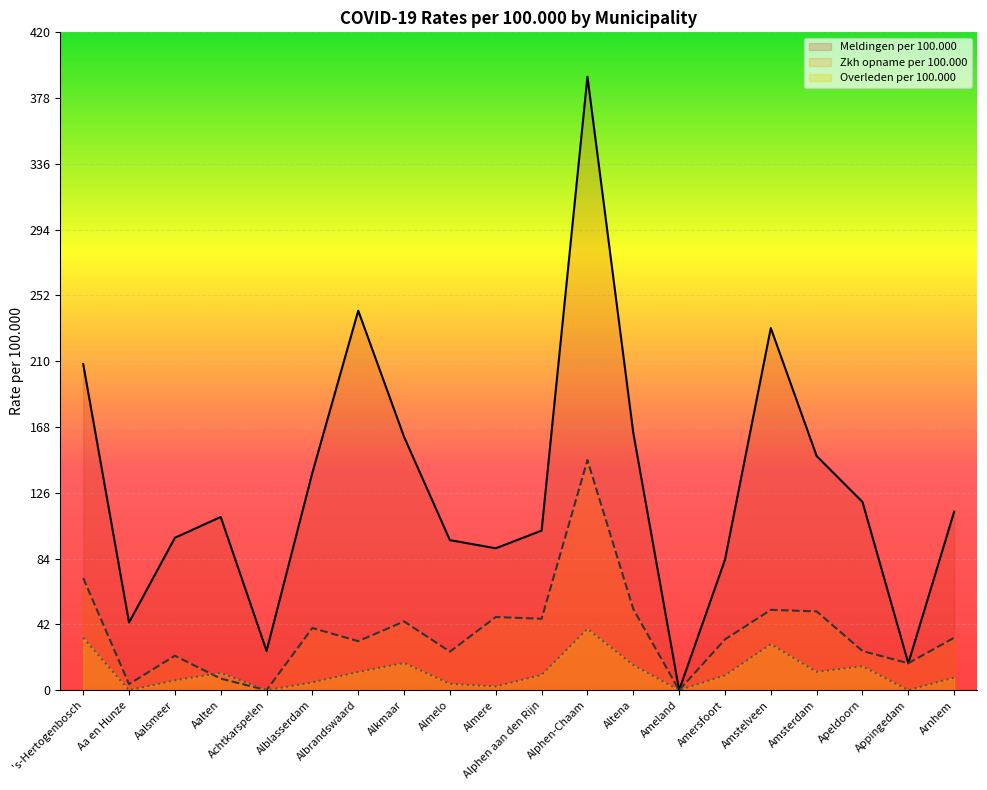

How many lines are shown in the chart?

3